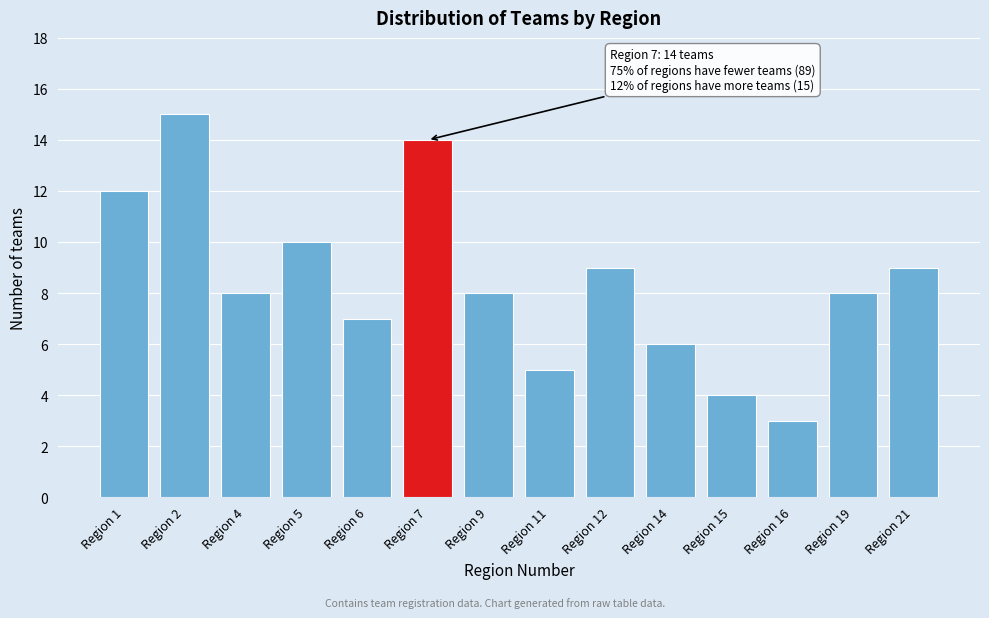

Reading left to right, what are all the values shown in this chart?

12	15	8	10	7	14	8	5	9	6	4	3	8	9